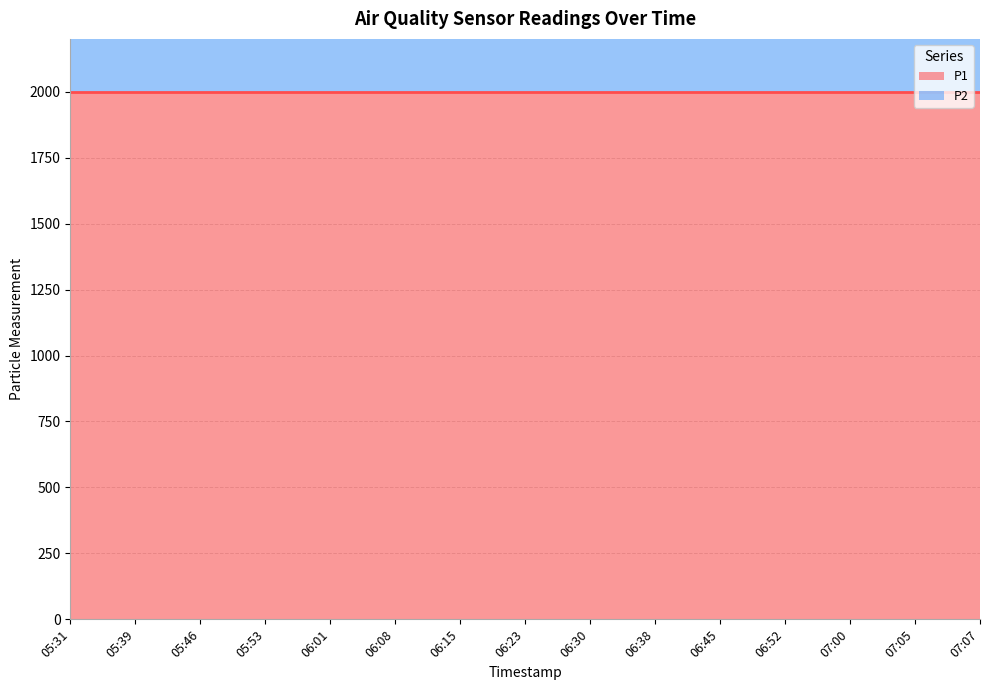

Reading right to left, extract all data points from this chart.

P1: 07:07=1999.9	07:05=1999.9	07:00=1999.9	06:52=1999.9	06:45=1999.9	06:38=1999.9	06:30=1999.9	06:23=1999.9	06:15=1999.9	06:08=1999.9	06:01=1999.9	05:53=1999.9	05:46=1999.9	05:39=1999.9	05:31=1999.9
P2: 07:07=999.9	07:05=999.9	07:00=999.9	06:52=999.9	06:45=999.9	06:38=999.9	06:30=999.9	06:23=999.9	06:15=999.9	06:08=999.9	06:01=999.9	05:53=999.9	05:46=999.9	05:39=999.9	05:31=999.9